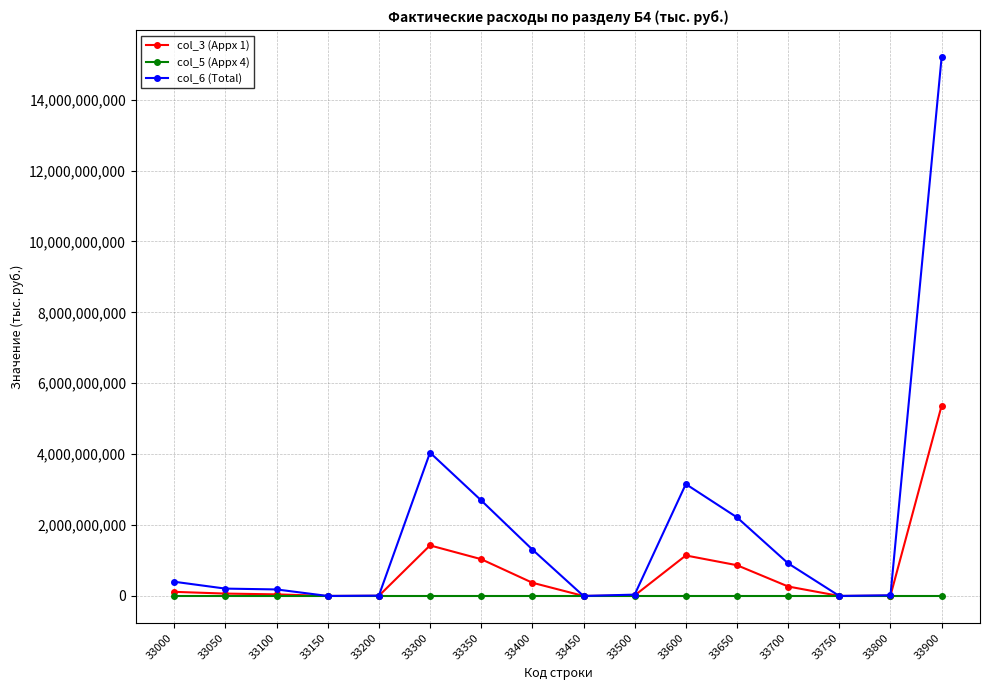

The value of col_3 (Appx 1) at 33900 is 3301373137. True or false?

False